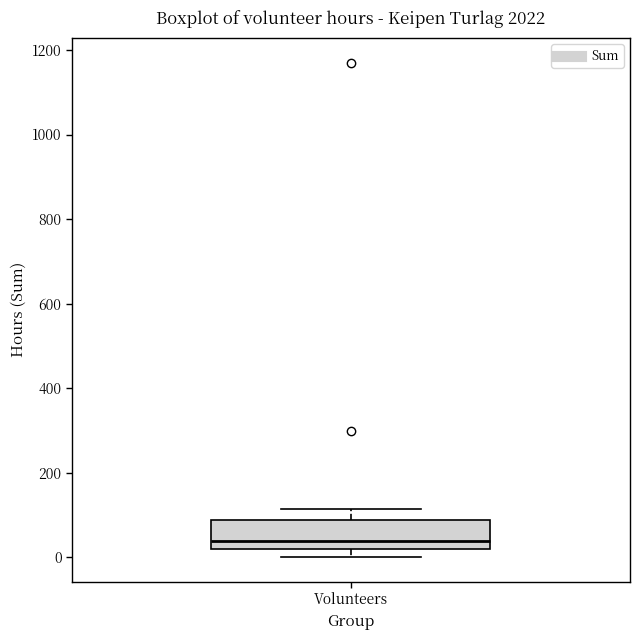

Transcribe this box plot: give where the median line is, the range the box spans, and where the two whiskers end, as read against the y-axis. The values are not printed on the chart, so give them approximately, as read against the axis.

median 40, box 20 to 80, whiskers 0 to 120